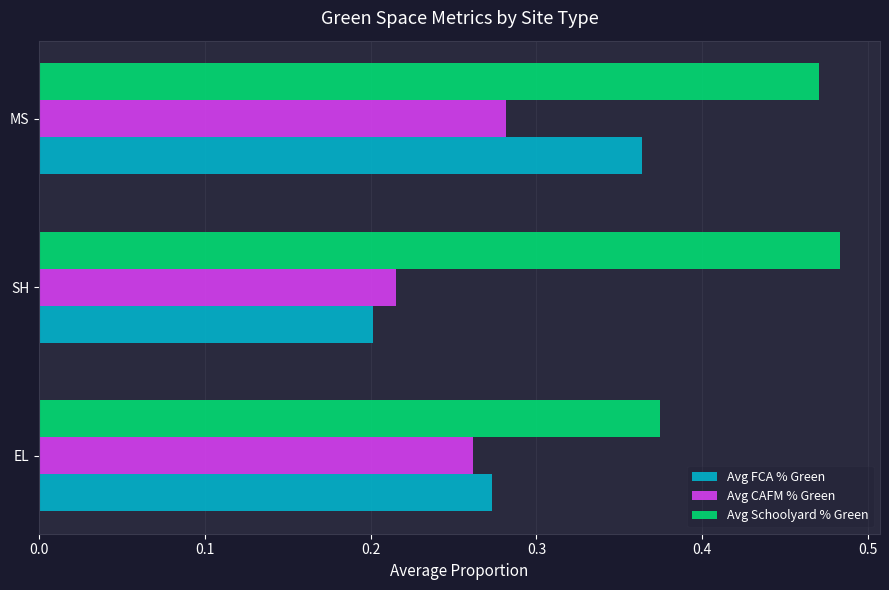

What are all the series names shown in the legend?

Avg FCA % Green, Avg CAFM % Green, Avg Schoolyard % Green